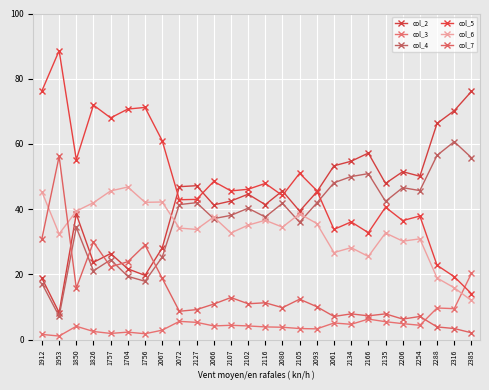

Reading left to right, what are all the values shown in this chart?

col_2: 18.8	8.3	38.5	23.7	26.4	21.7	19.7	28.1	46.9	47.2	41.3	42.5	44.6	41.4	45.6	39.4	45.3	53.3	54.7	57.2	47.9	51.5	50.1	66.3	70.2	76.1
col_3: 1.6	1.1	4.1	2.5	1.9	2.3	1.8	2.9	5.6	5.3	4.2	4.4	4.2	3.9	3.8	3.4	3.3	5.1	4.7	6.3	5.5	4.9	4.4	9.7	9.5	20.3
col_4: 17.2	7.2	34.4	21.1	24.5	19.4	17.9	25.3	41.4	42.0	37.1	38.1	40.3	37.6	41.8	36.0	41.9	48.1	50.0	50.9	42.4	46.6	45.7	56.5	60.7	55.8
col_5: 76.3	88.6	55.2	71.9	68.0	70.7	71.2	61.0	42.9	43.0	48.5	45.6	46.1	47.9	44.2	51.0	45.7	33.8	36.1	32.8	40.6	36.5	37.9	22.8	19.3	14.1
col_6: 45.3	32.4	39.4	42.0	45.6	46.8	42.1	42.2	34.2	33.8	37.6	32.7	35.1	36.6	34.5	38.6	35.6	26.7	28.2	25.5	32.7	30.2	30.9	18.9	15.9	12.0
col_7: 31.0	56.2	15.8	29.9	22.3	23.9	29.0	18.8	8.7	9.2	10.9	12.9	11.0	11.3	9.8	12.4	10.1	7.1	7.9	7.3	7.9	6.3	7.1	3.9	3.4	2.1